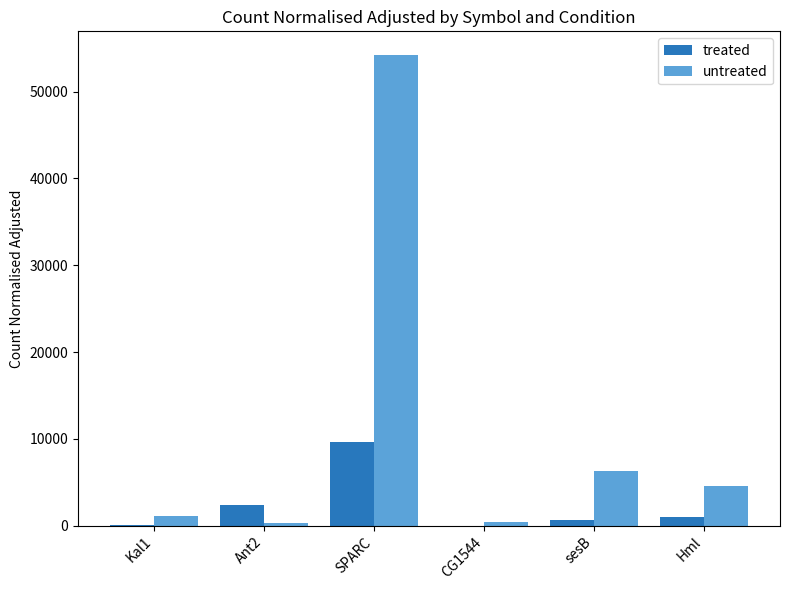

True or false: treated has a value of 9672 at SPARC.

True